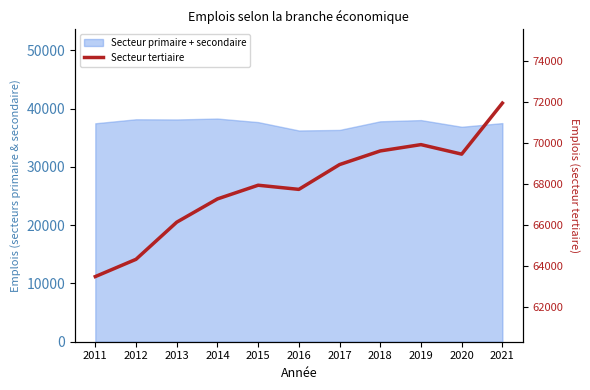

Reading right to left, extract all data points from this chart.

2021=71948	2020=69461	2019=69925	2018=69617	2017=68952	2016=67744	2015=67946	2014=67278	2013=66145	2012=64336	2011=63494